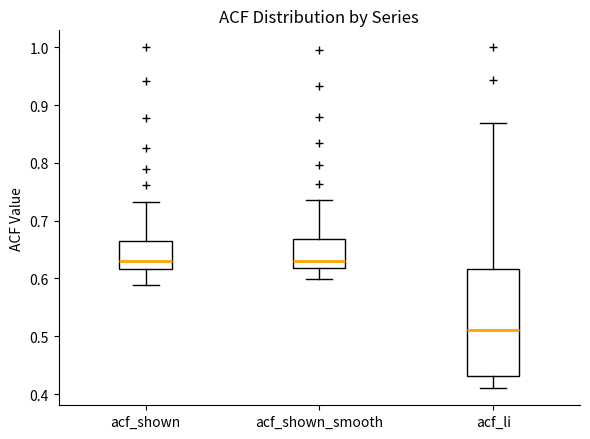

Where is the upper edge of the box for acf_li on the y-axis? The values are not printed on the chart, so give them approximately, as read against the axis.

0.62